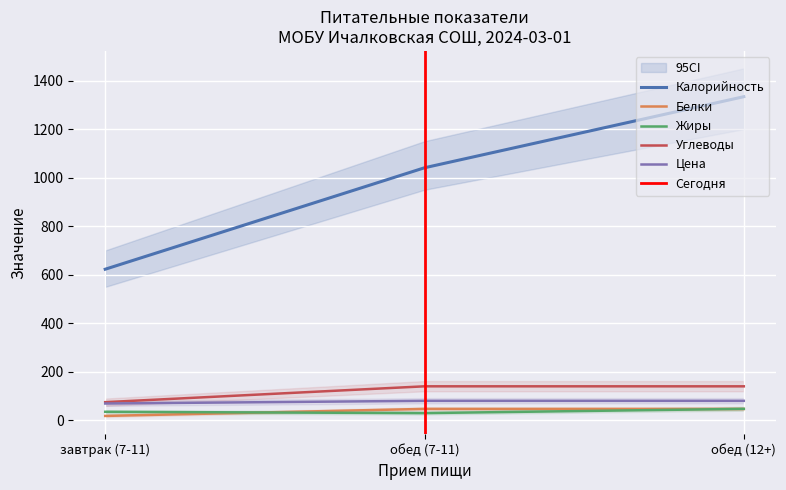

At which label is Углеводы closest to 107?

завтрак (7-11)